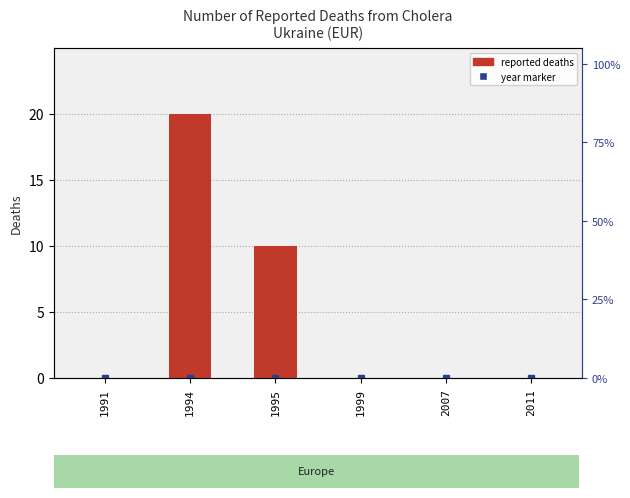

What is the difference between the second highest and minimum values?

10